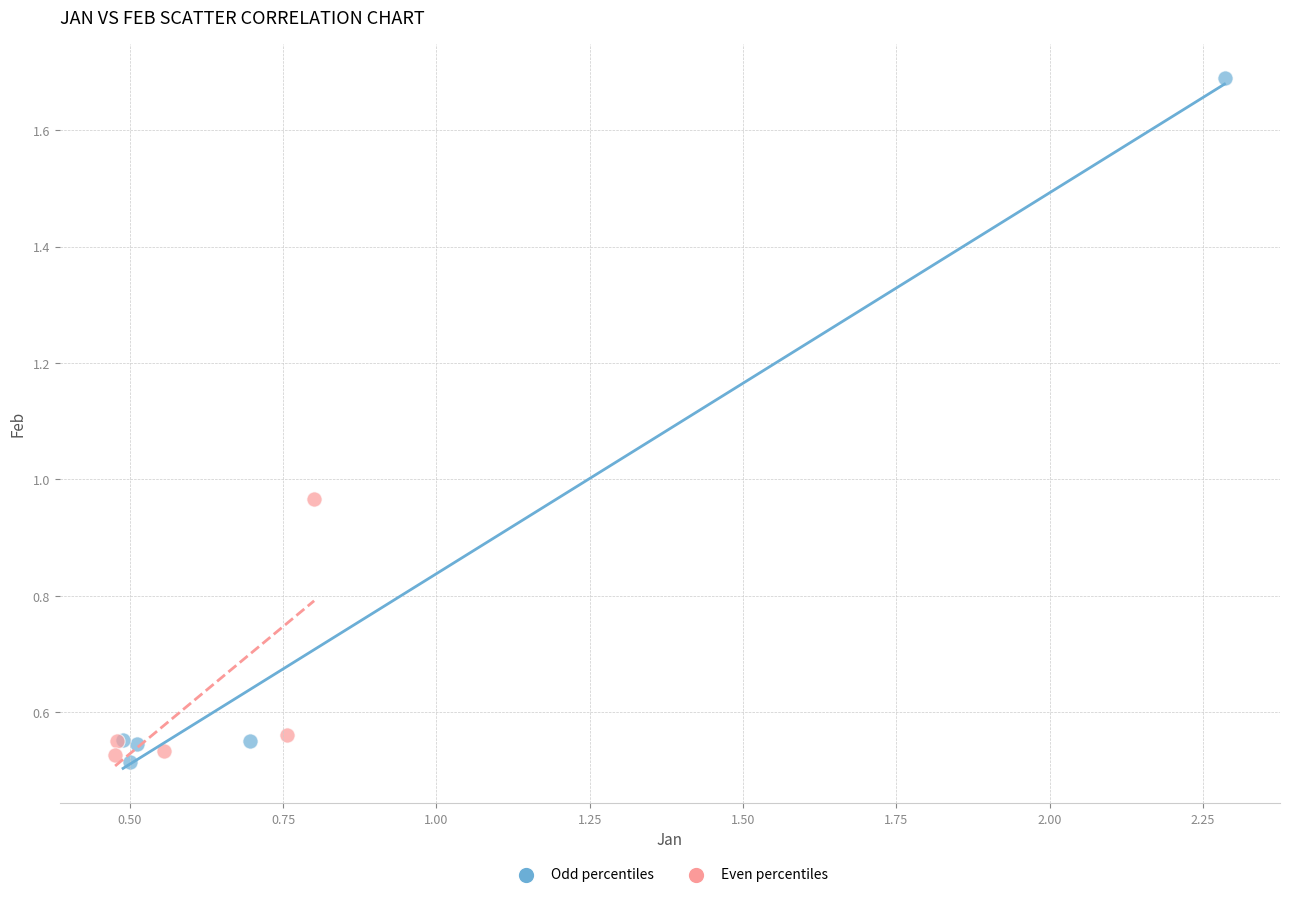

Which series contains the highest Y value?

Odd percentiles